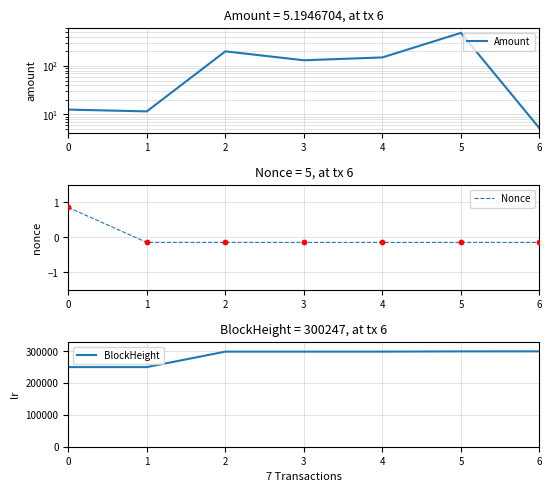

What are all the series names shown in the legend?

Amount, Nonce, BlockHeight